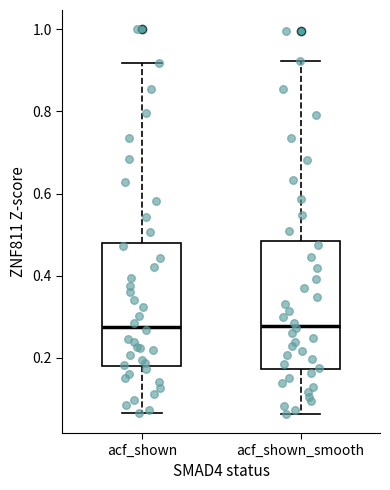

Where is the upper edge of the box for acf_shown_smooth on the y-axis? The values are not printed on the chart, so give them approximately, as read against the axis.

0.48